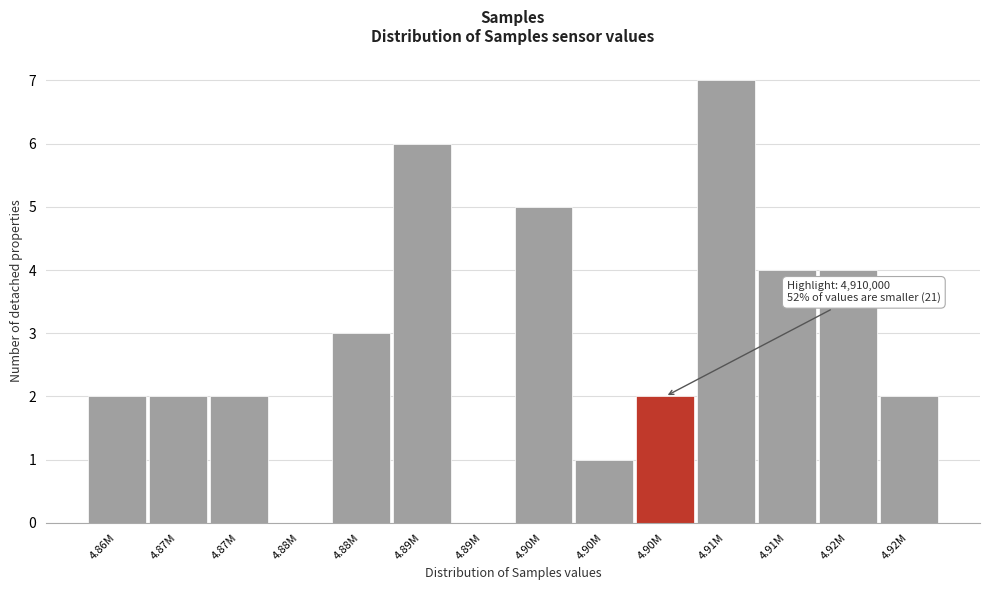

Count the number of data series in this chart.

1